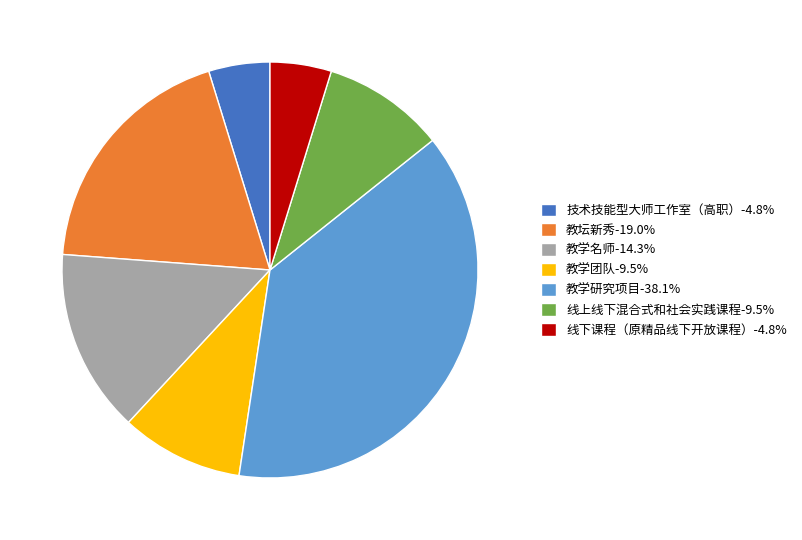

Approximately how many times larger is the value at 教学团队-9.5% compared to 教学名师-14.3%?

0.7